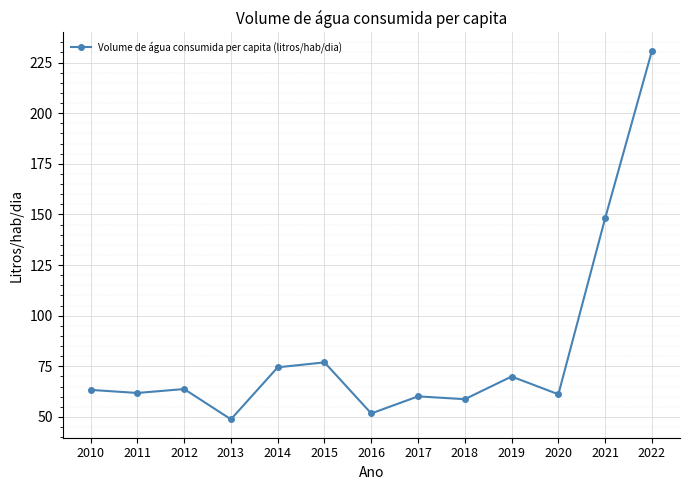

What is the difference between the second highest and second lowest values?

96.4